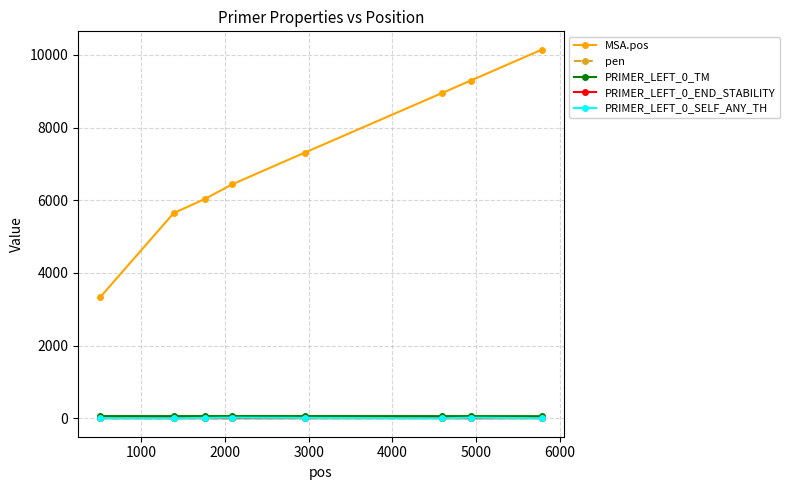

What is the average value of the pen series?

0.8